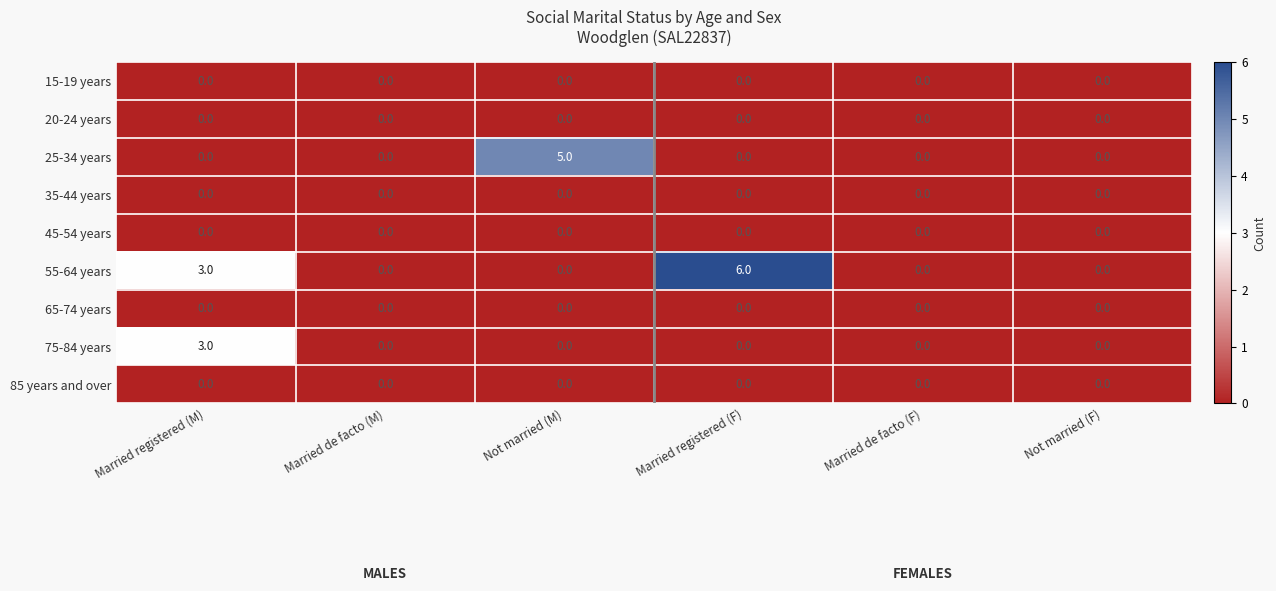

What is the difference between the maximum and minimum values in the 25-34 years series?

5